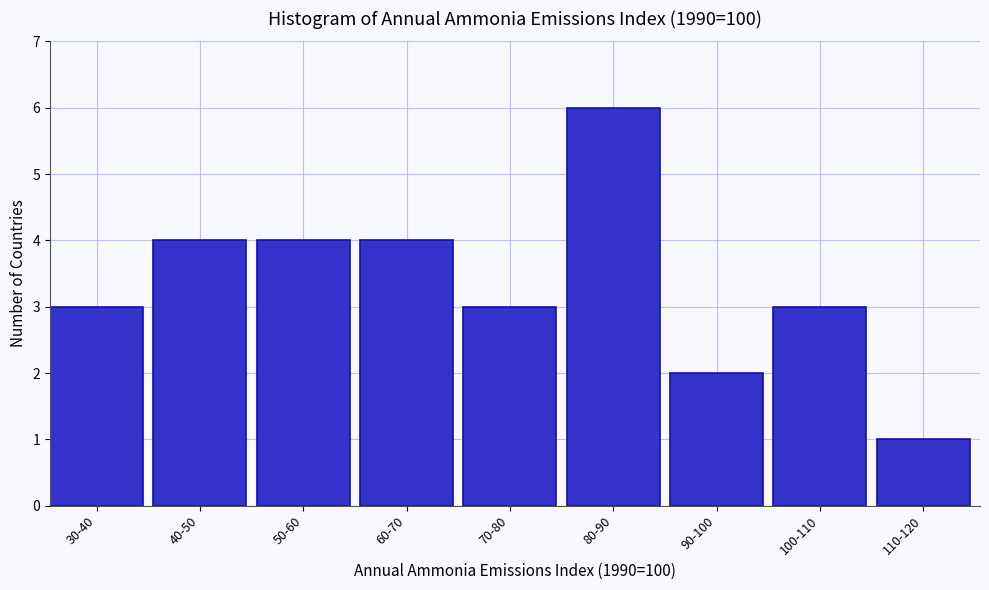

Reading left to right, extract all data points from this chart.

30-40=3	40-50=4	50-60=4	60-70=4	70-80=3	80-90=6	90-100=2	100-110=3	110-120=1